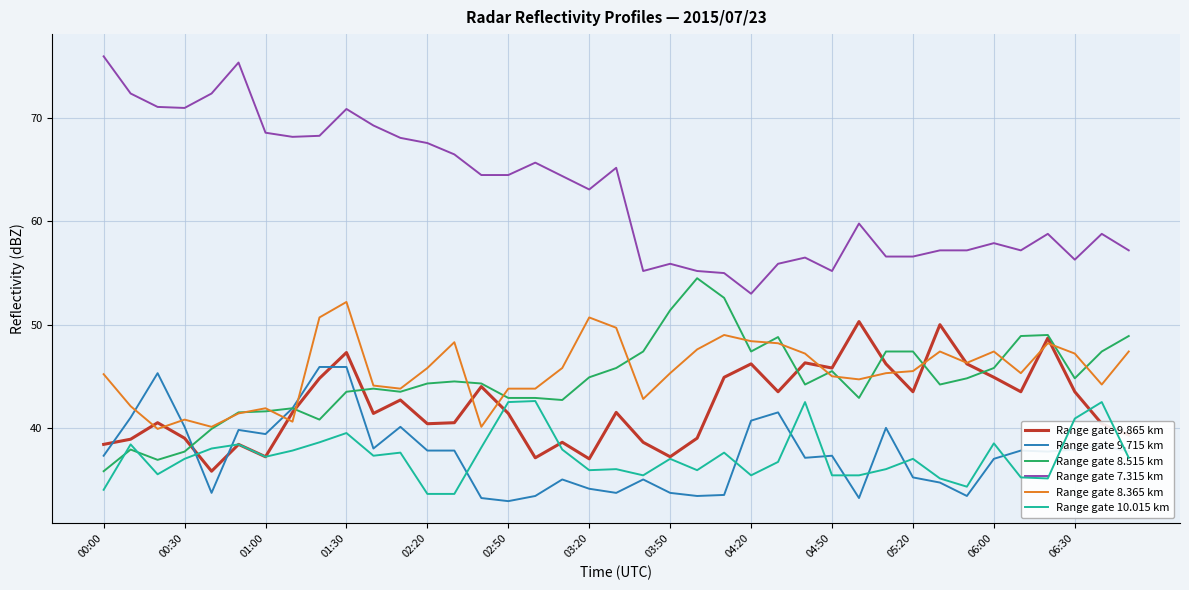

Which series has the largest range (max minus min)?

Range gate 7.315 km